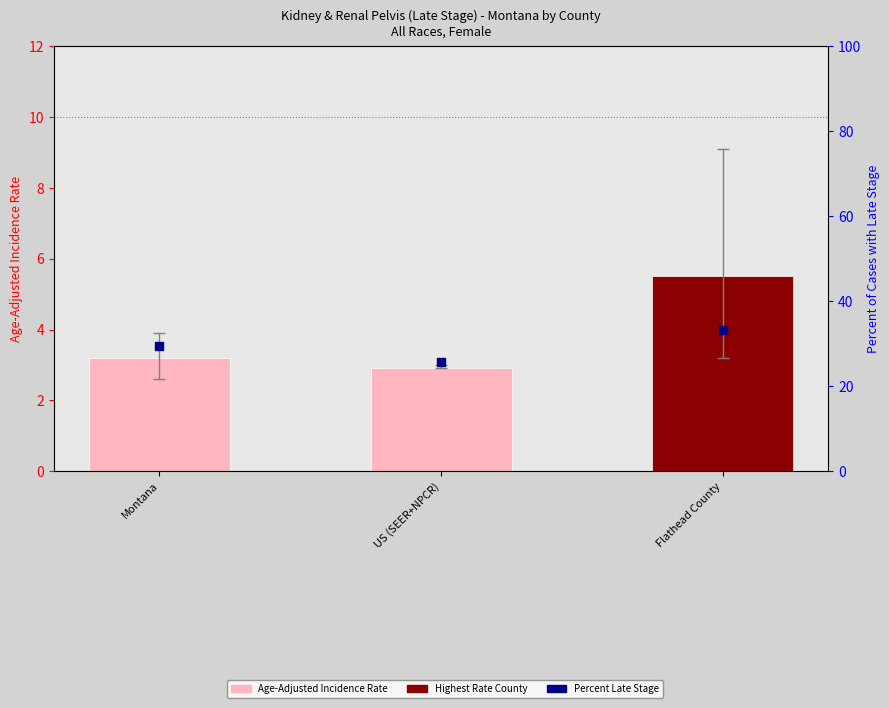

At which category is the sum across all series the highest?

Flathead County